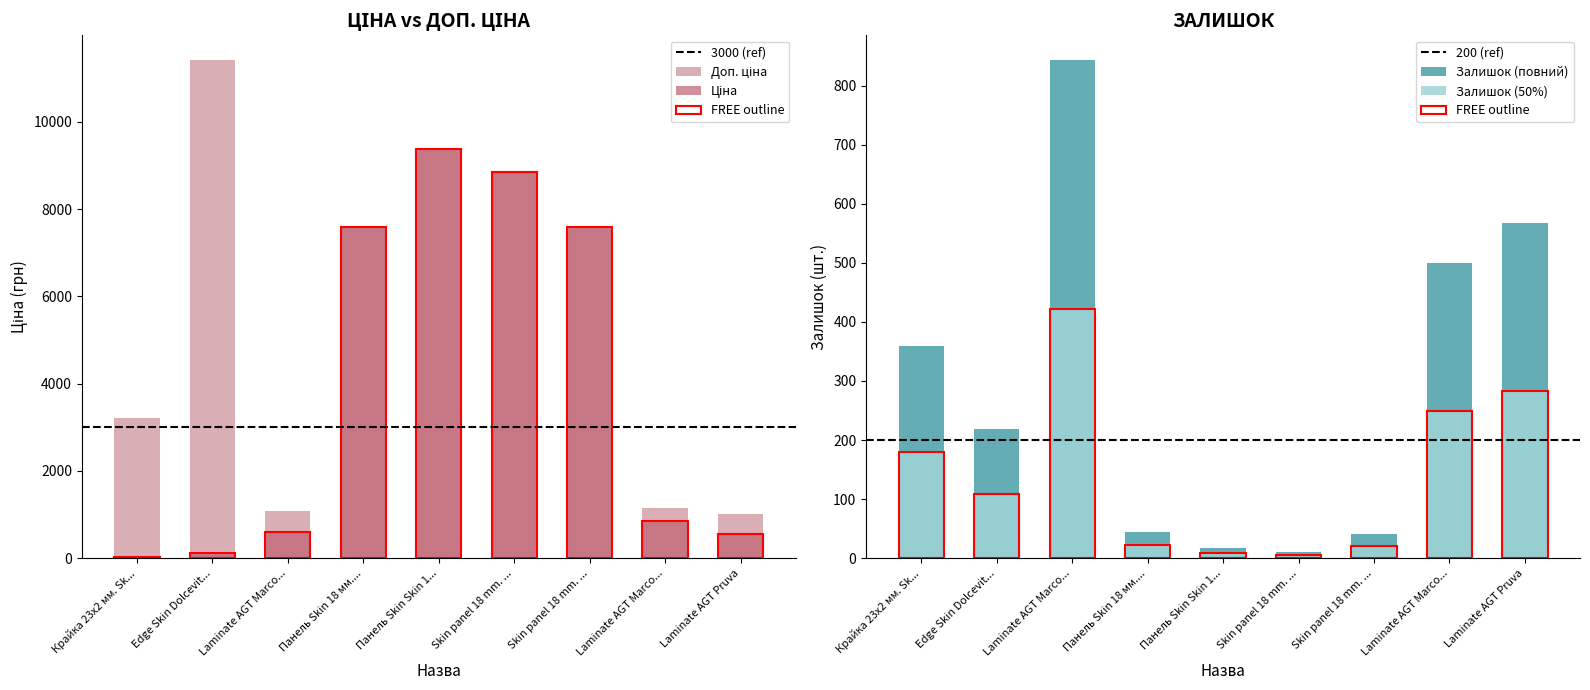

How many bars are there in each group?

3